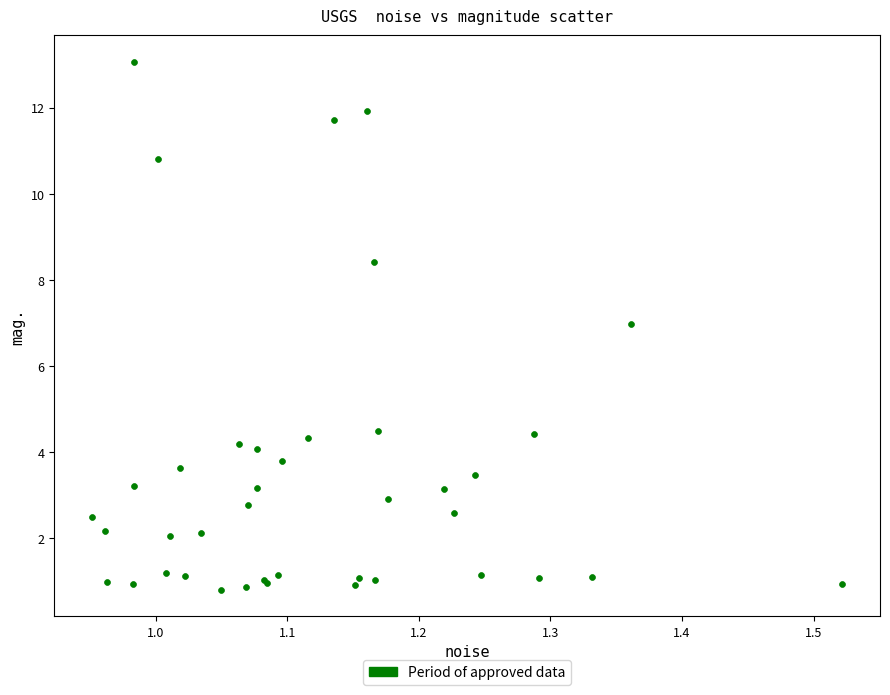

What Y value in the scatter plot is closest to 6?

7.0